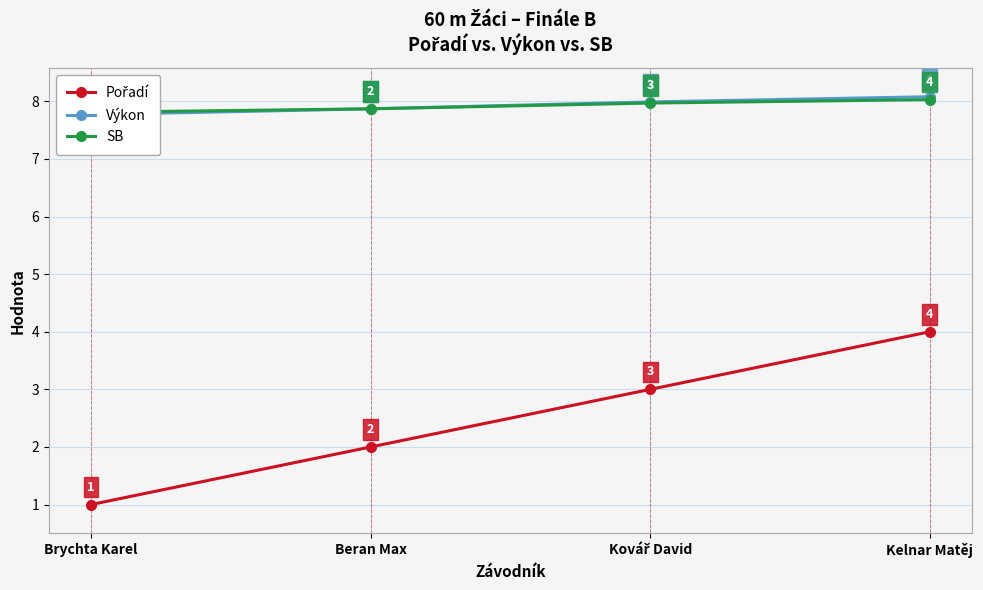

What are all the series names shown in the legend?

Pořadí, Výkon, SB